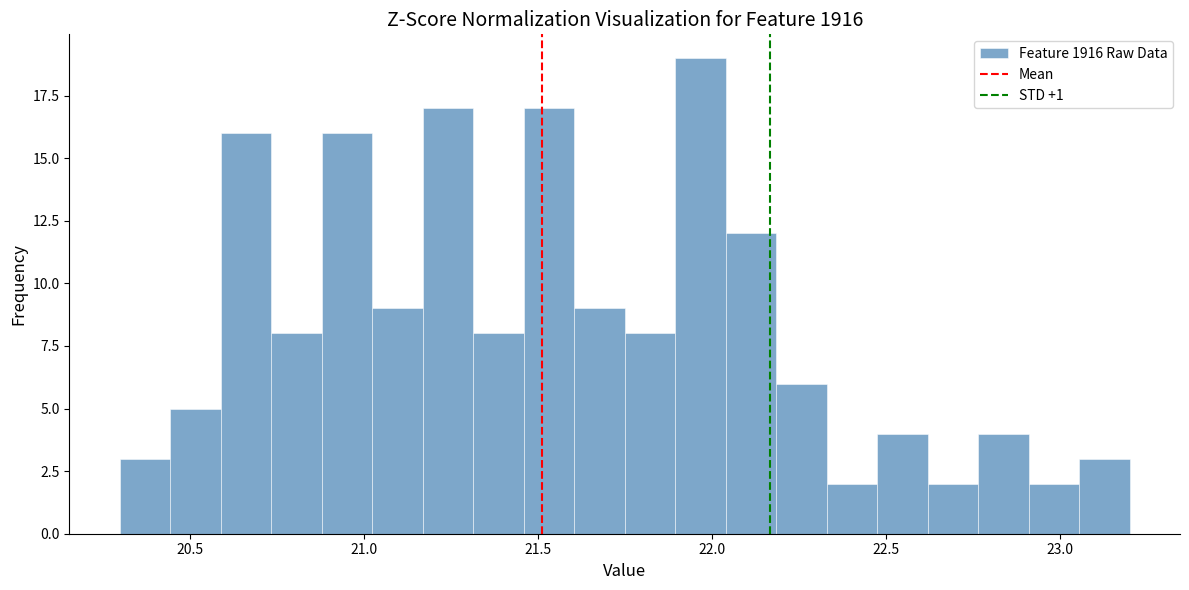

Around what value on the x-axis is the tallest bar? Give the approximate position of its centre, as read against the axis.

21.95